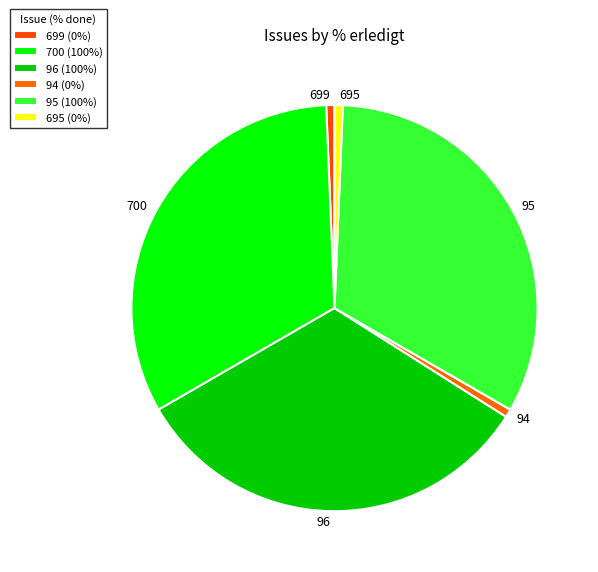

Between 700 and 695, which is larger?

700